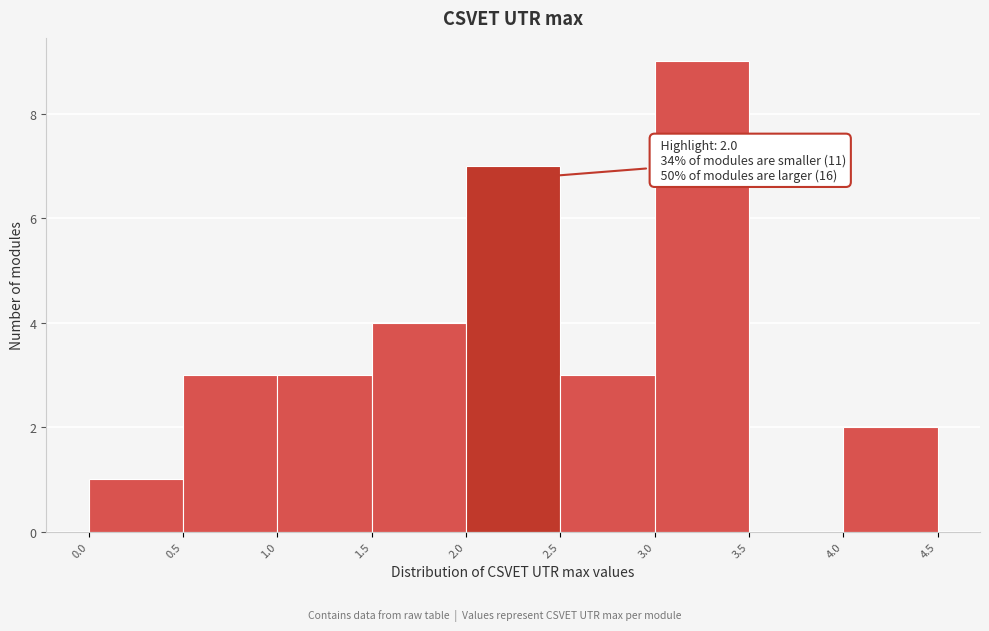

Over which range of the x-axis is the bar tallest?

3.0 to 3.5